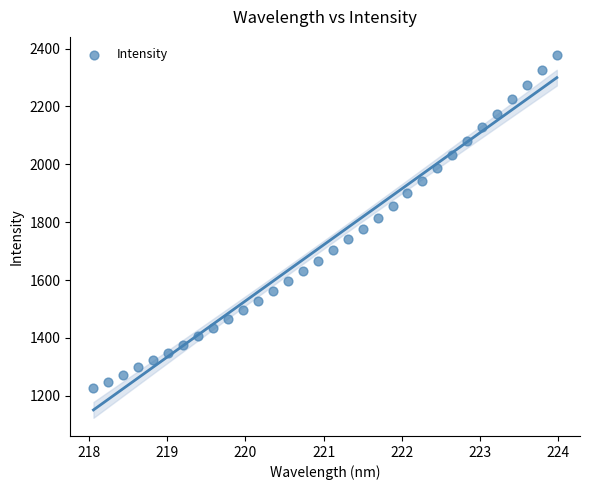

What is the range of X values (max minus min)?

5.9